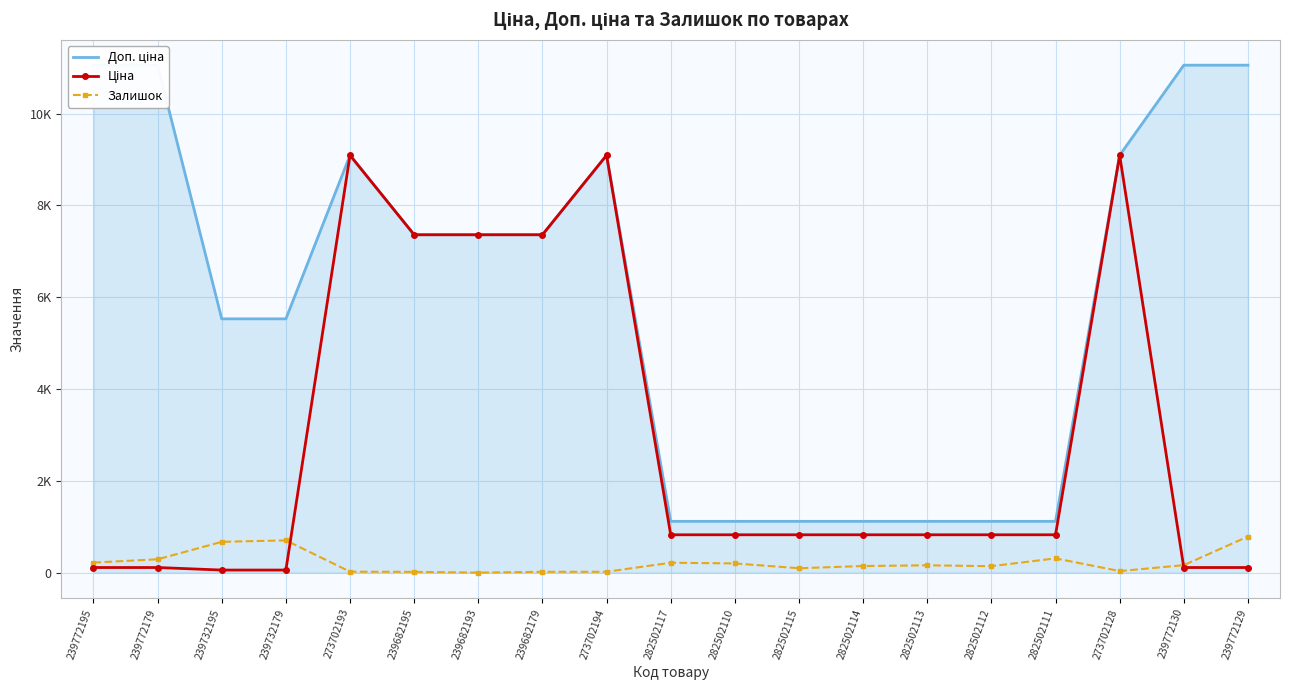

Where does the Доп. ціна series first go above 7360?

239772195